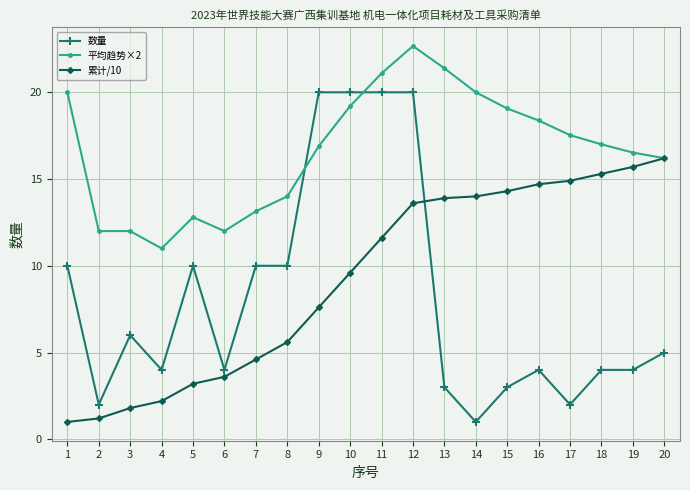

Does the chart have visible grid lines?

Yes